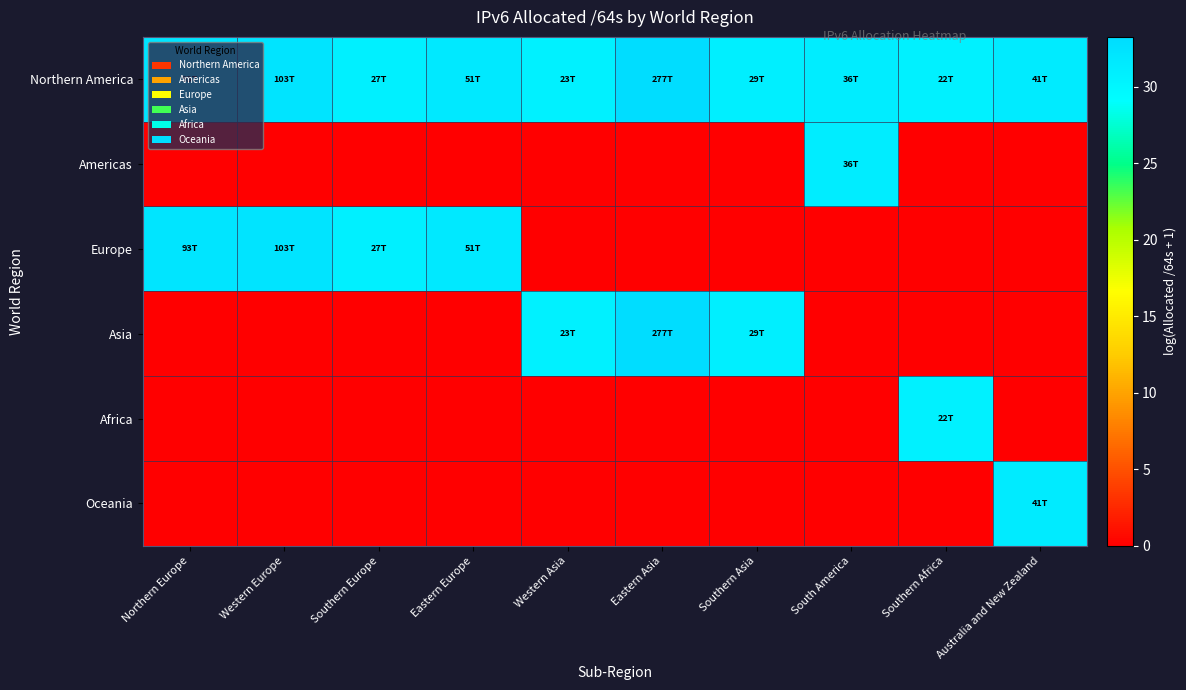

What is the greatest value displayed?

33.3